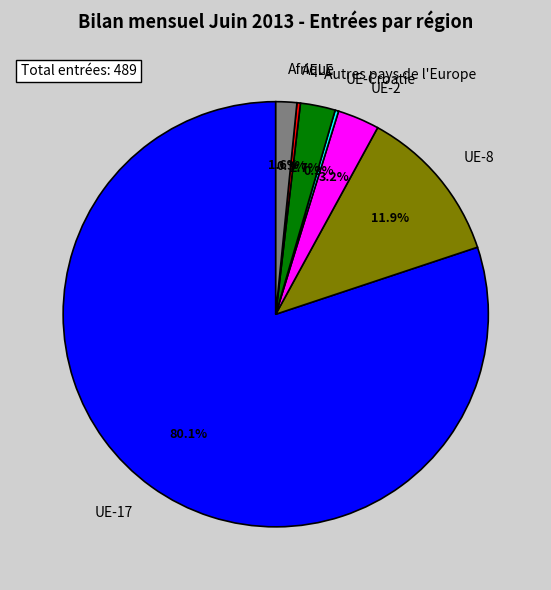

Does UE-17 represent more than half of the total?

Yes